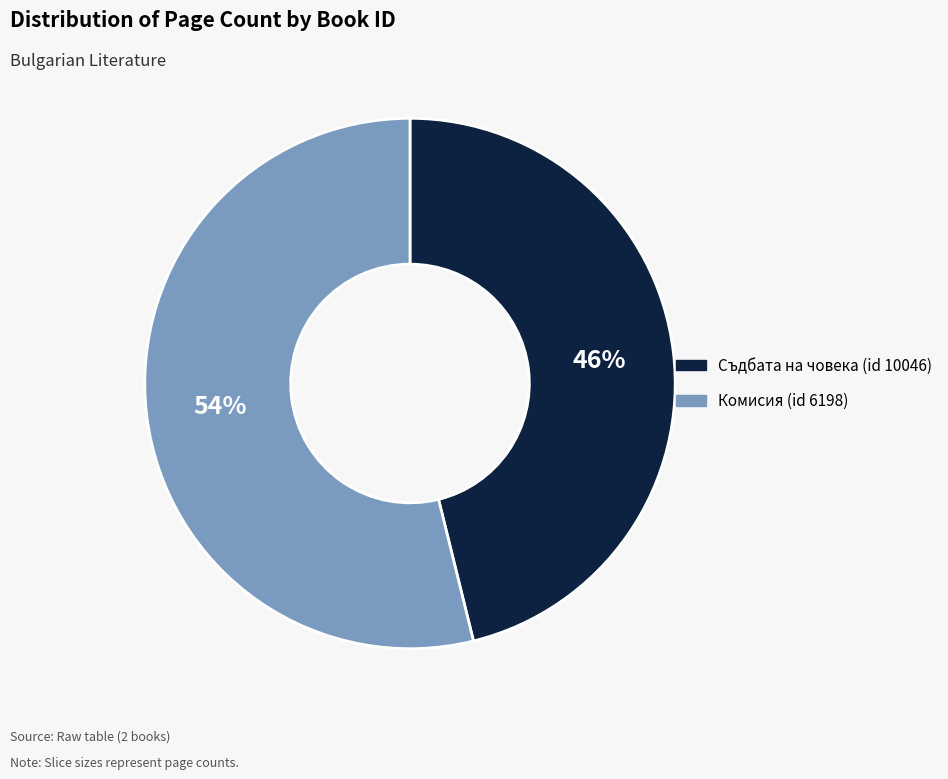

Which slice is the smallest?

Съдбата на човека (id 10046)